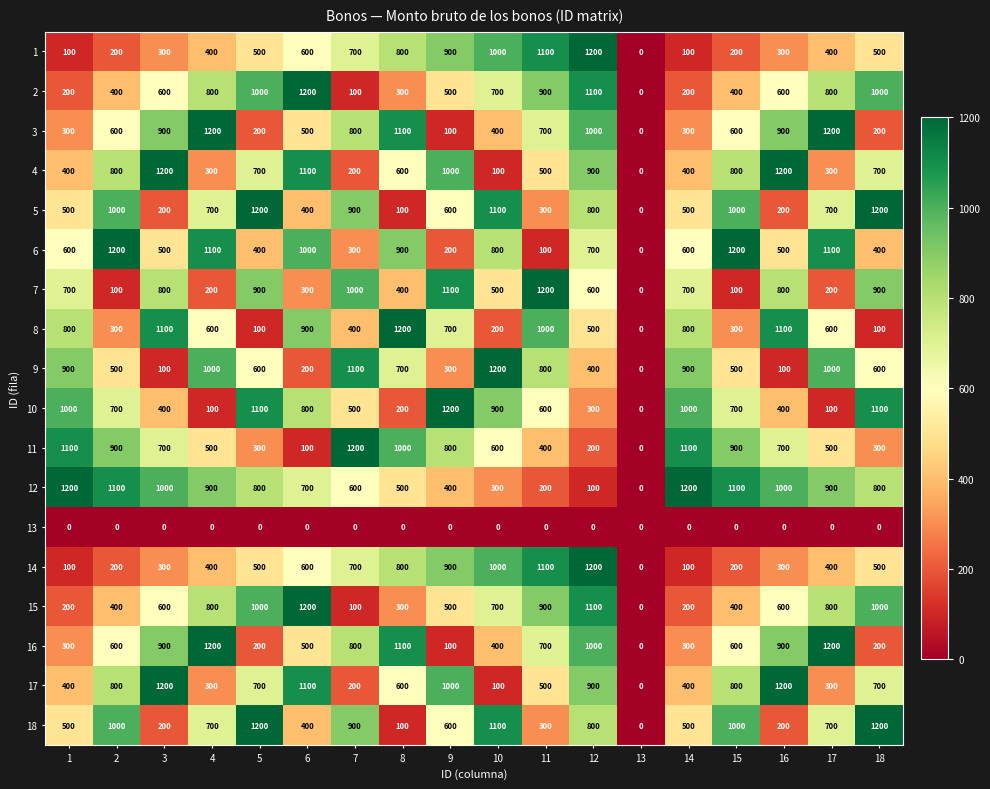

How many distinct data groups are displayed?

18